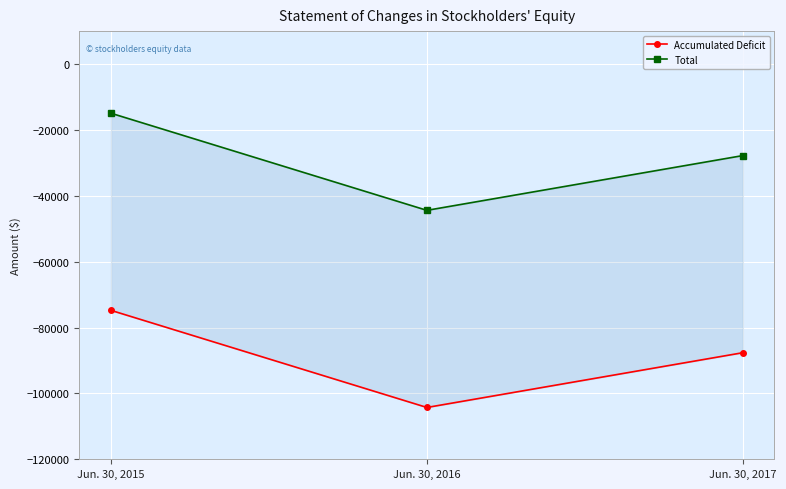

The Accumulated Deficit series shows -27161 at Jun. 30, 2017. True or false?

False